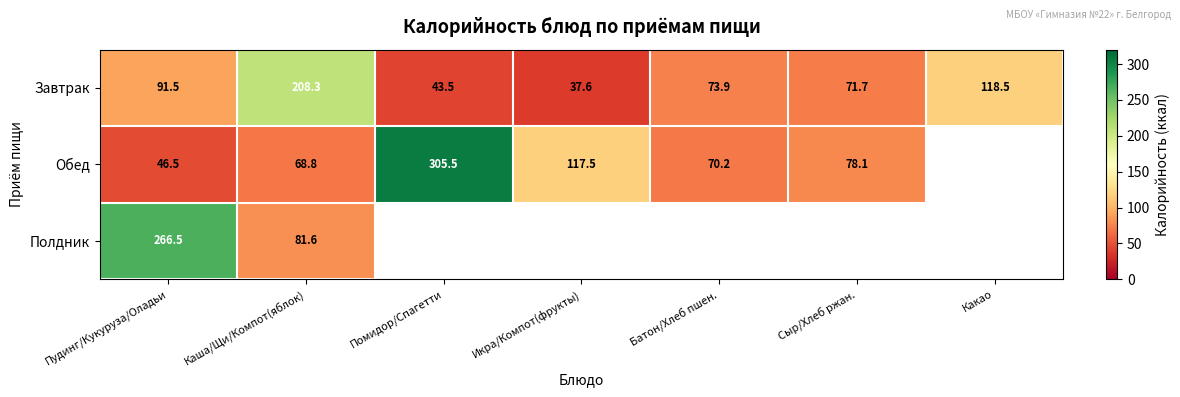

Which category has the lowest value across all series?

Икра/Компот(фрукты)